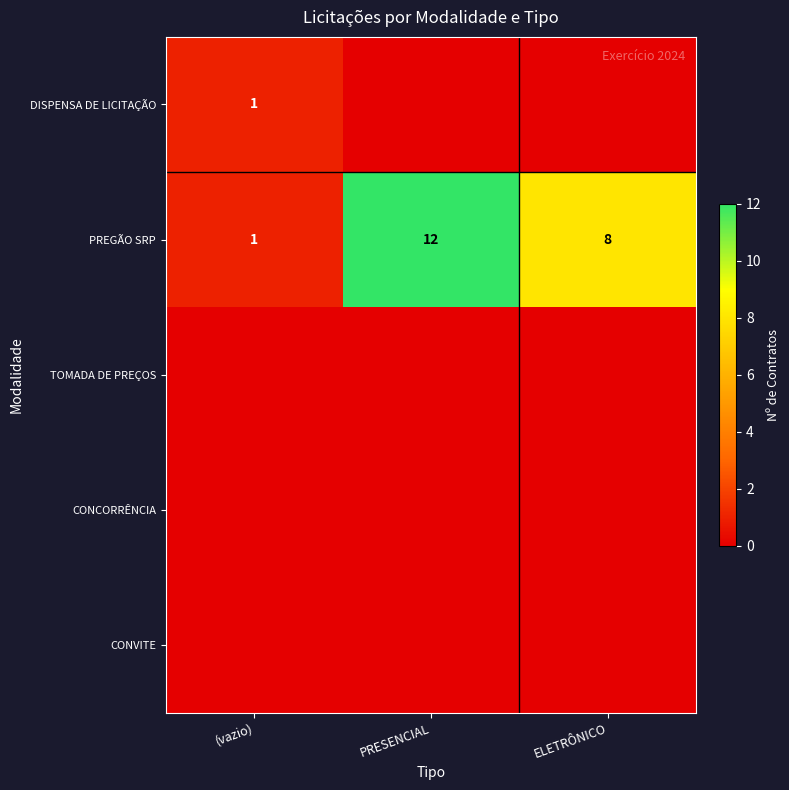

What is the difference between the maximum and second lowest values in the PREGÃO SRP series?

4